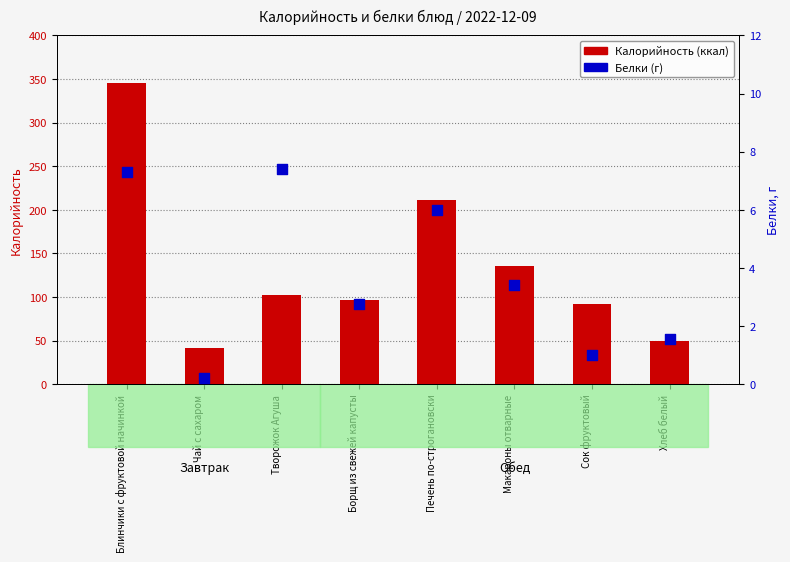

Which series contains the lowest Y value?

Белки, г